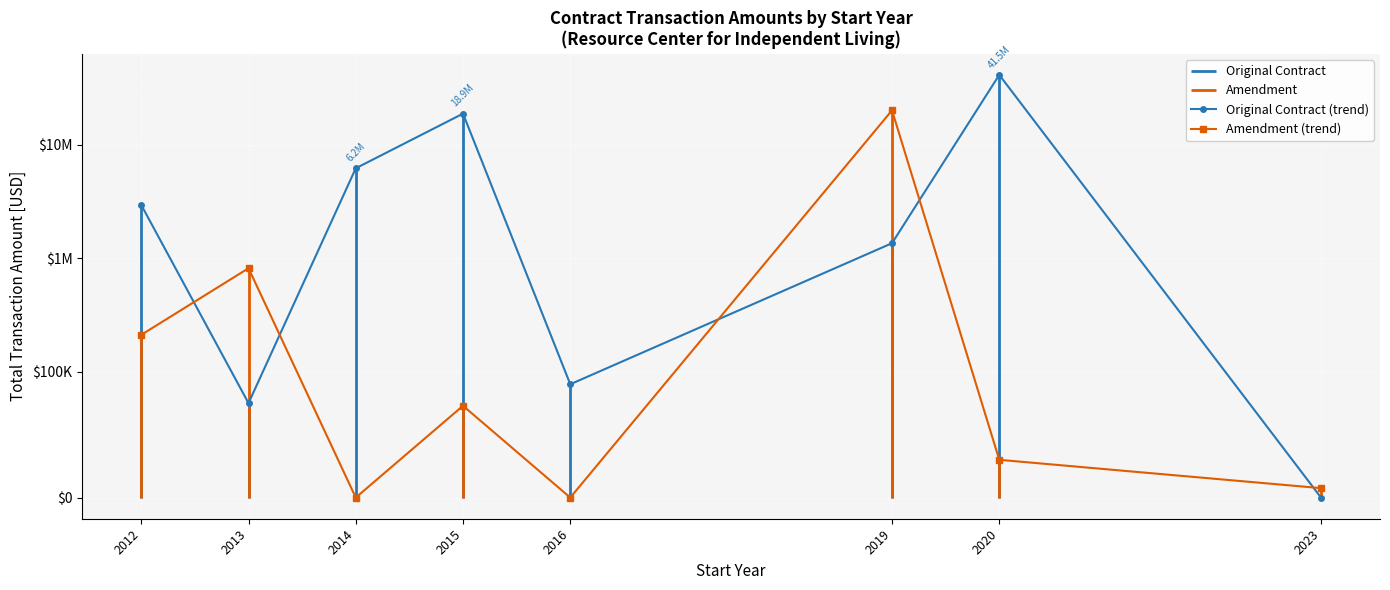

Reading right to left, list all the values displayed in this chart.

Original Contract (trend): 0	41521010	1359030	90000	18897493	6227324	75000	2953512
Amendment (trend): 7500	30000	20204584	0	72900	0	817467	211290